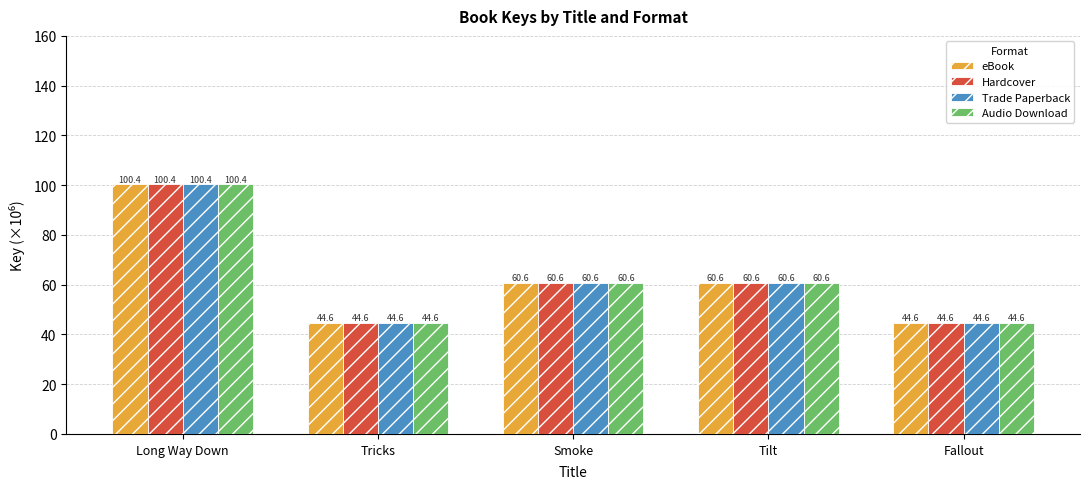

What are all the series names shown in the legend?

eBook, Hardcover, Trade Paperback, Audio Download